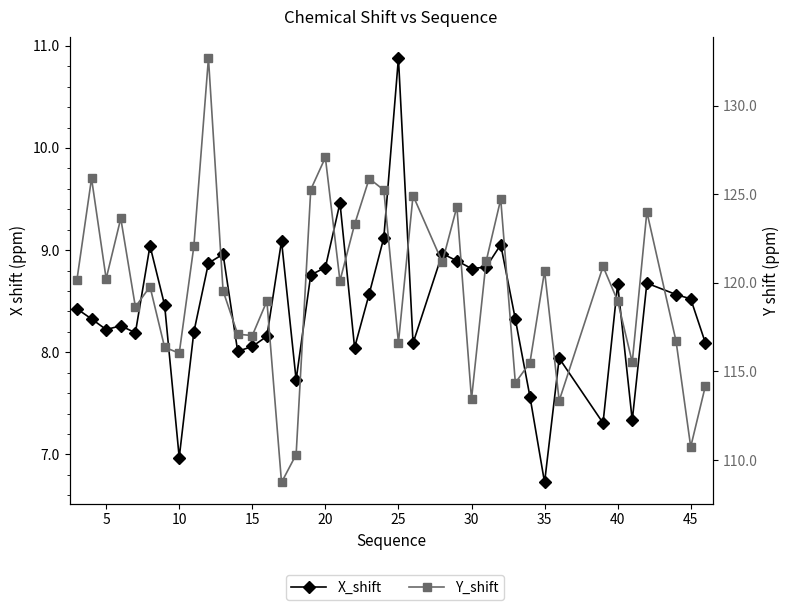

Is this an area chart (filled region under the line)?

No